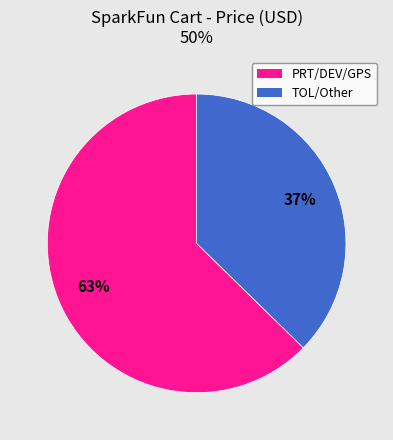

Count the number of slices in the pie.

2